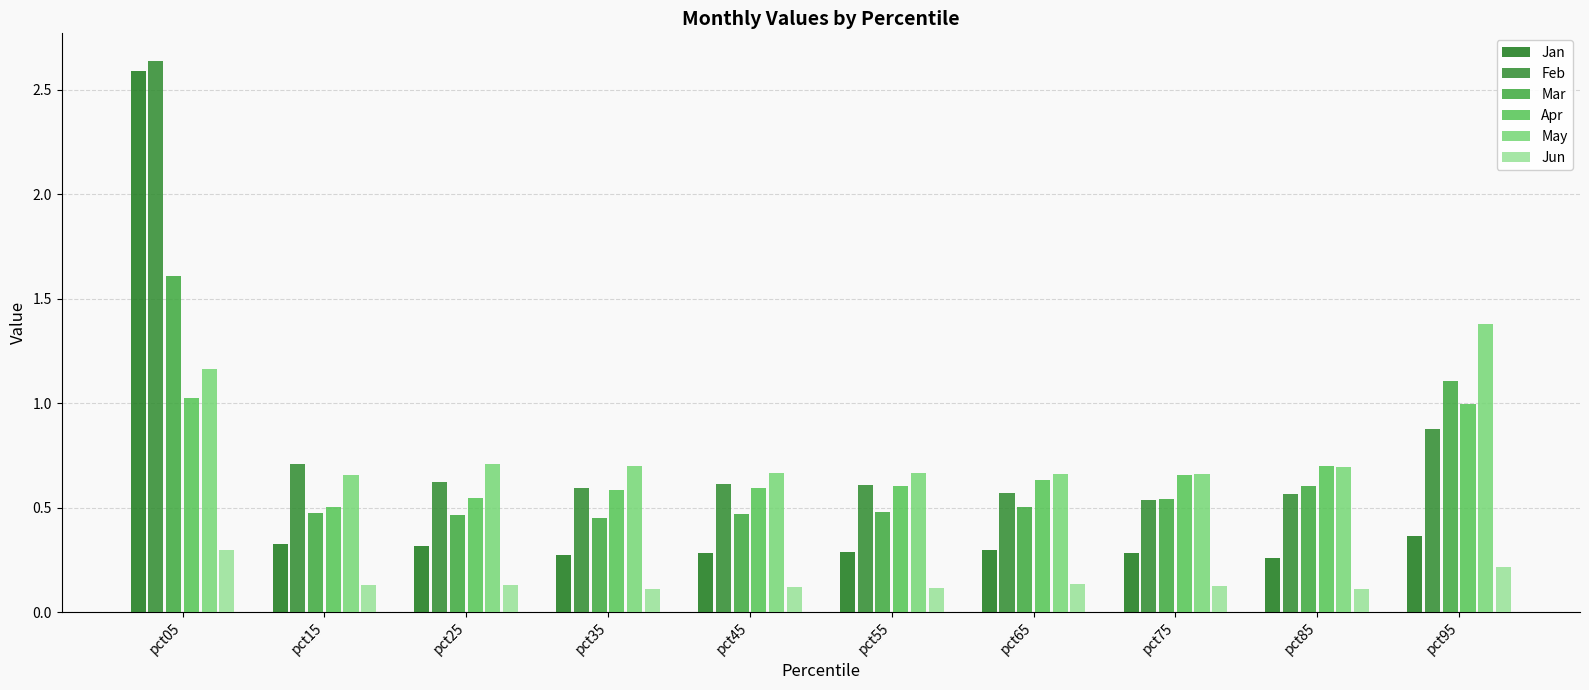

What are all the series names shown in the legend?

Jan, Feb, Mar, Apr, May, Jun